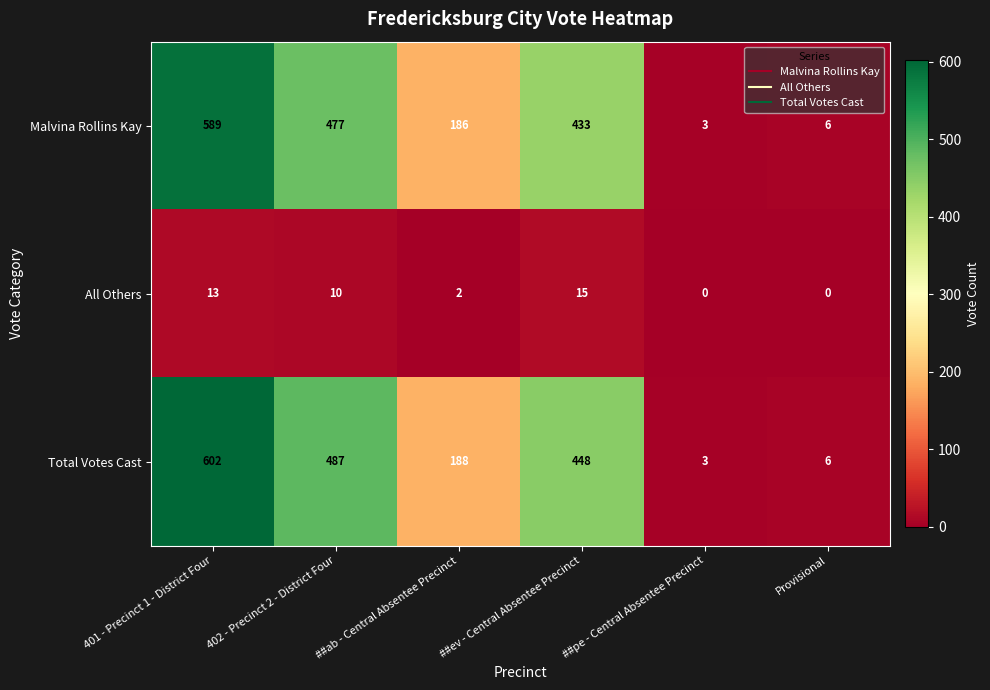

True or false: All Others has a value of -6 at Provisional.

False